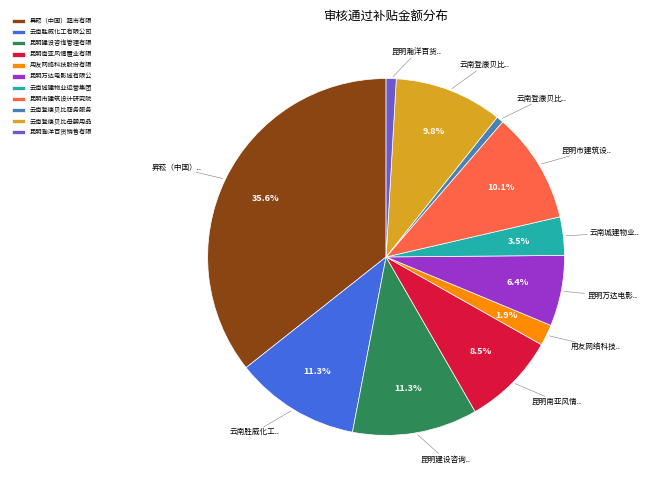

To the nearest percent, what portion does 云南胜威化工有限公司 represent?

11%